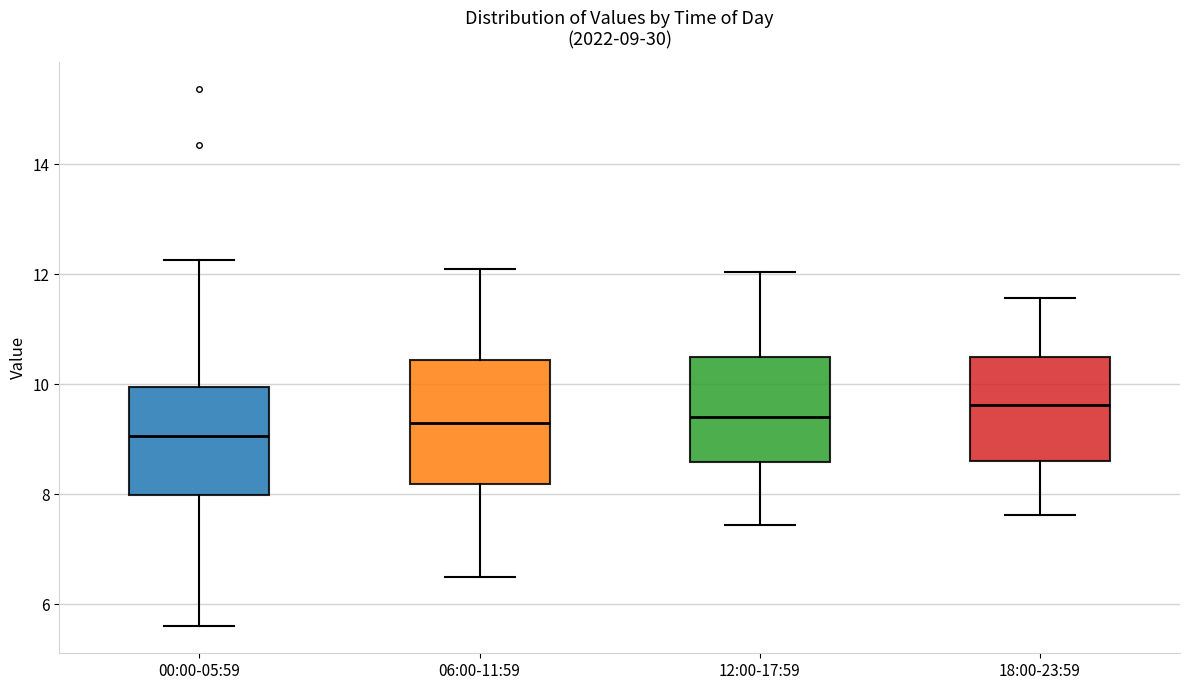

Which box has the lowest median line?

00:00-05:59